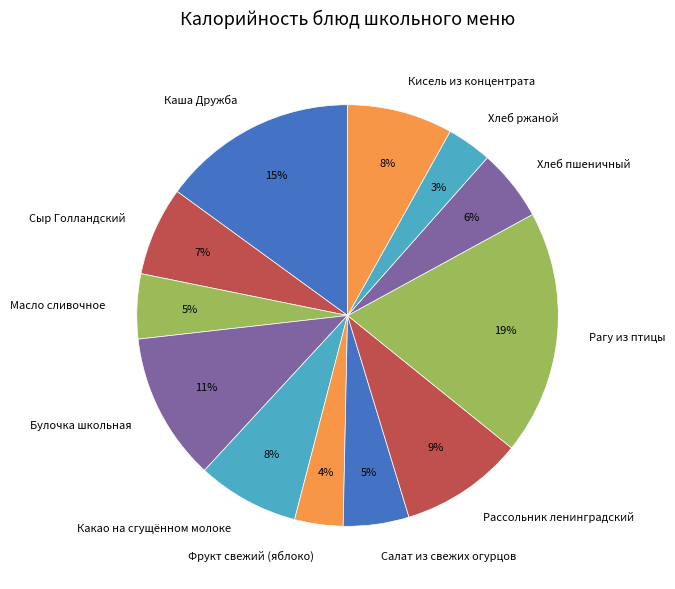

What is the ratio of the value at Кисель из концентрата to the value at Каша Дружба?

0.5